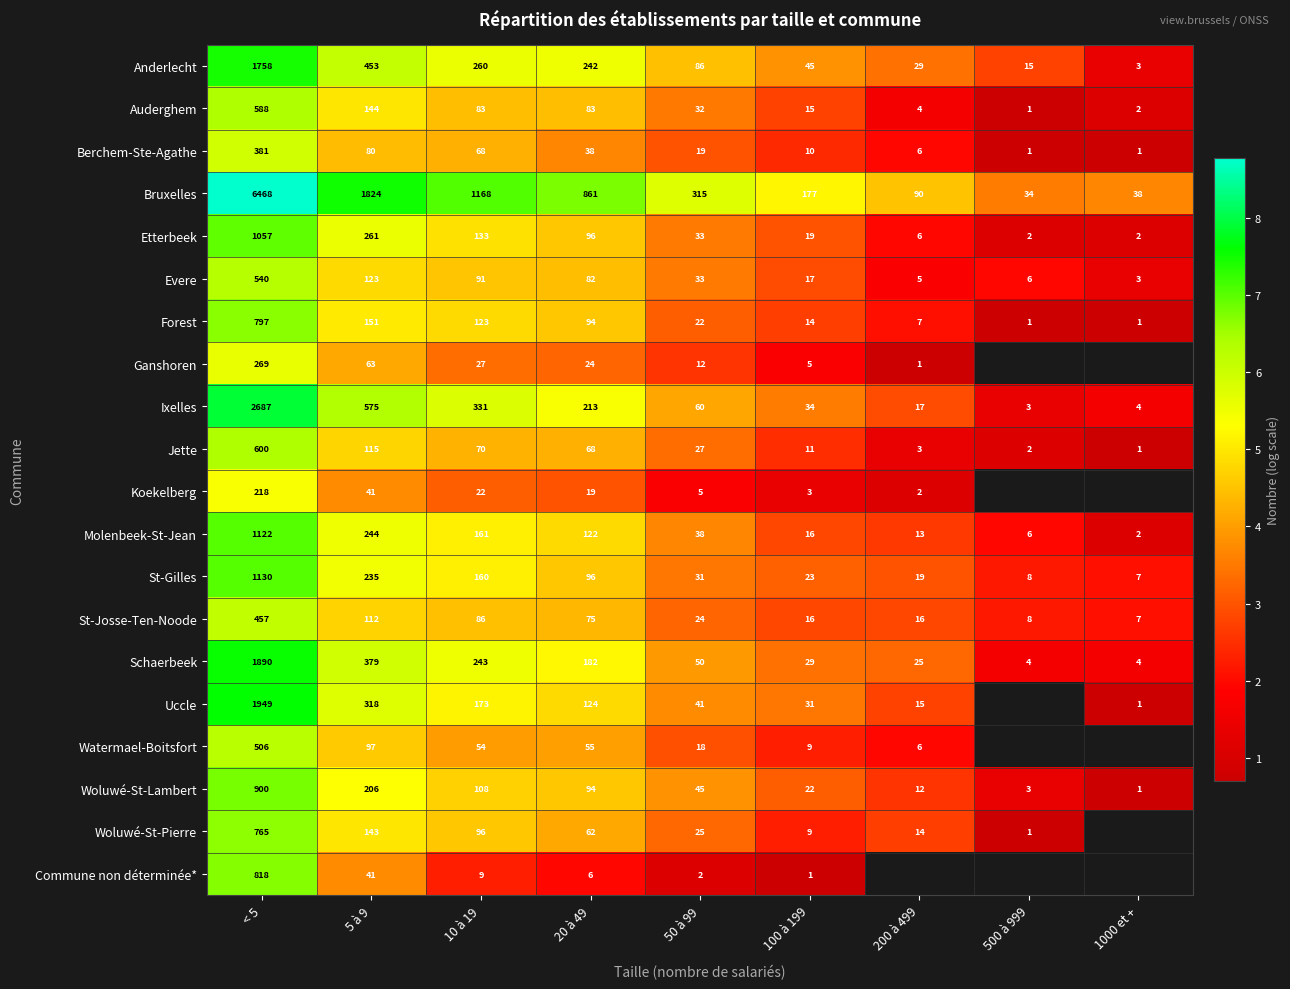

True or false: Watermael-Boitsfort has a value of 2.7 at 10 à 19.

False